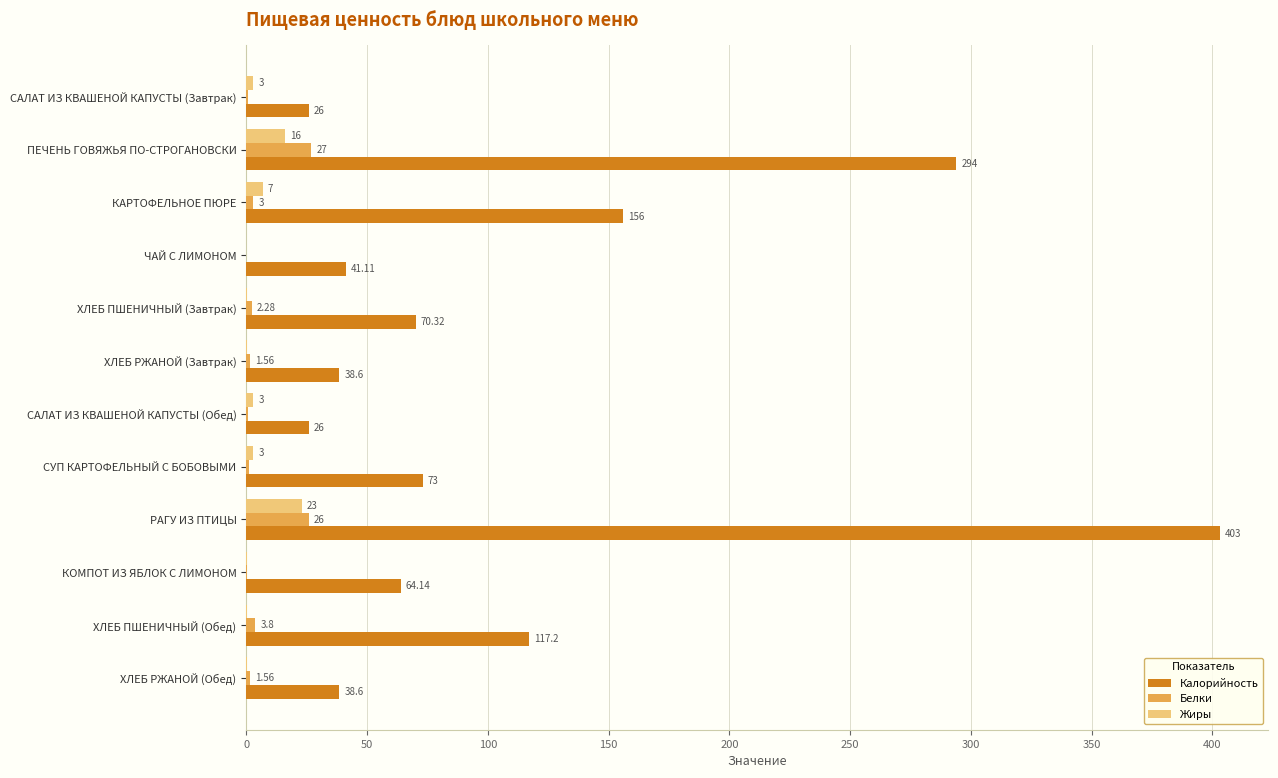

At which label is Калорийность closest to 214?

КАРТОФЕЛЬНОЕ ПЮРЕ